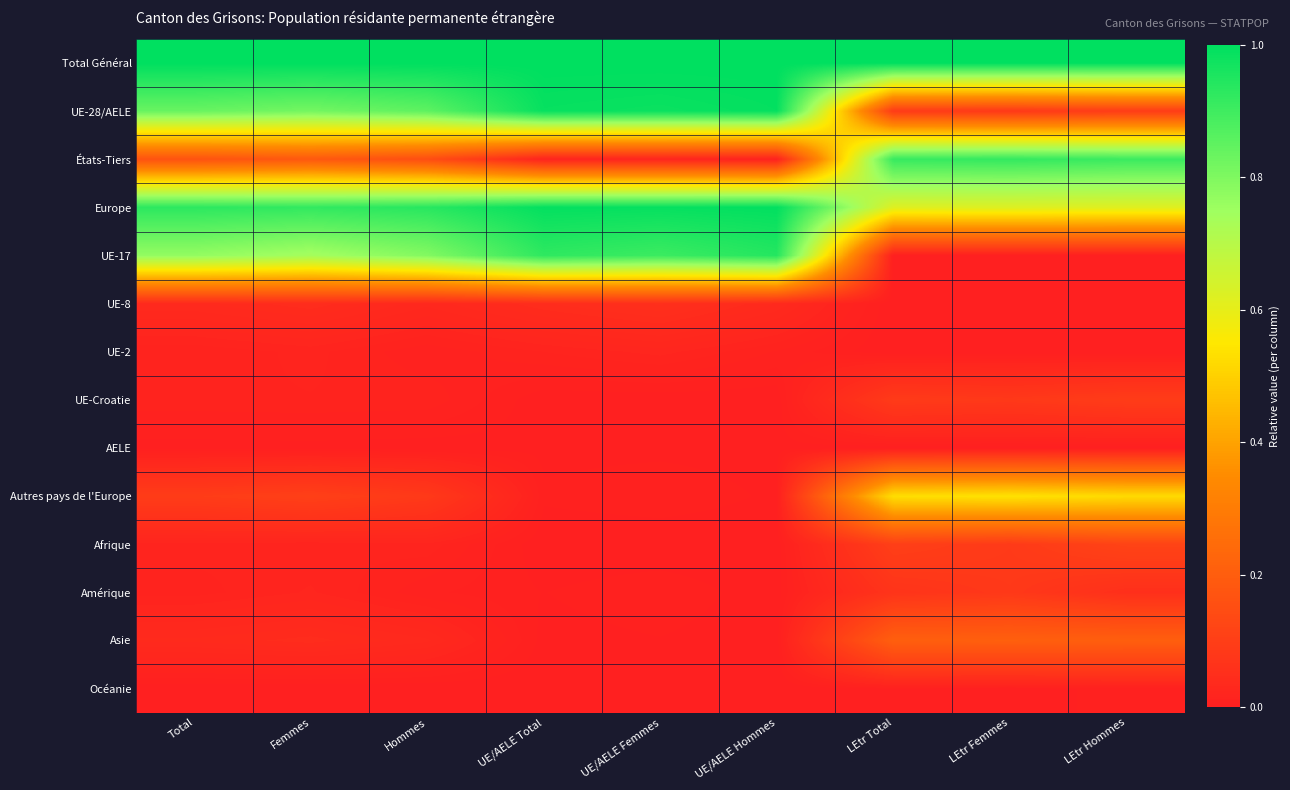

Which category has the lowest value across all series?

LEtr Femmes